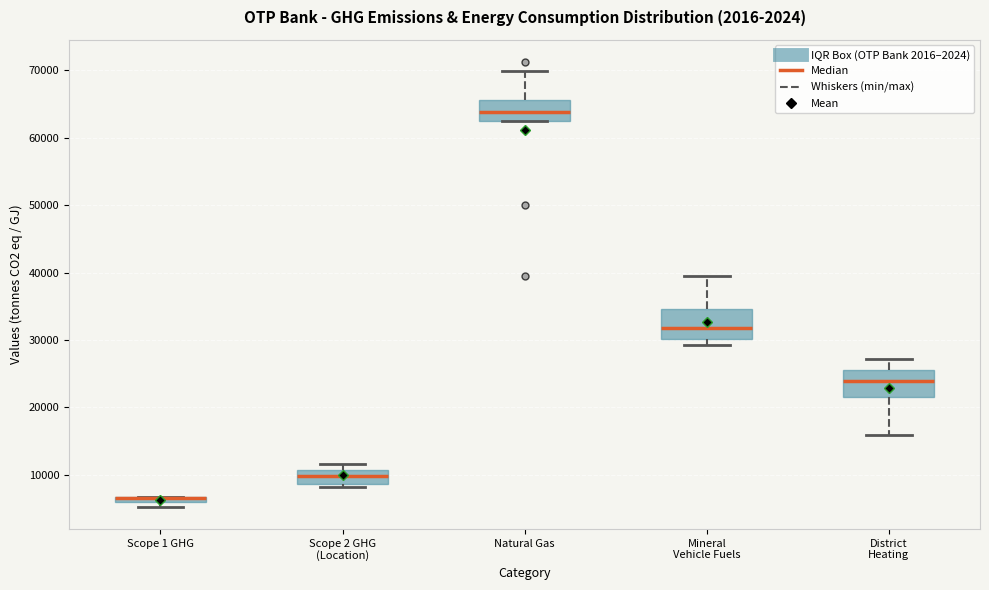

Where does the lower whisker of the box for District Heating end on the y-axis? The values are not printed on the chart, so give them approximately, as read against the axis.

16000